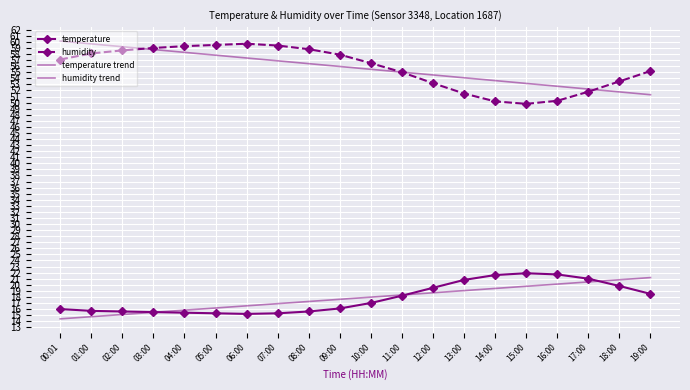

Reading left to right, what are all the values shown in this chart?

temperature: 16.0	15.7	15.6	15.5	15.4	15.3	15.2	15.3	15.6	16.1	17.0	18.2	19.5	20.8	21.6	21.9	21.7	21.0	19.8	18.5
humidity: 57.1	58.1	58.6	59.0	59.3	59.5	59.7	59.4	58.8	57.9	56.5	55.0	53.2	51.5	50.2	49.8	50.3	51.8	53.5	55.2
temperature trend: 14.4	14.7	15.1	15.5	15.8	16.2	16.5	16.9	17.2	17.6	18.0	18.3	18.7	19.0	19.4	19.8	20.1	20.5	20.8	21.2
humidity trend: 60.1	59.7	59.2	58.7	58.3	57.8	57.3	56.9	56.4	56.0	55.5	55.0	54.6	54.1	53.6	53.2	52.7	52.2	51.8	51.3